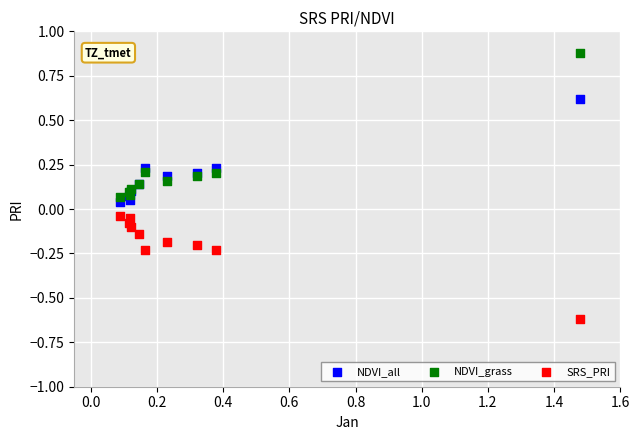

What is the X range (max minus min) for the scatter plot?

1.4